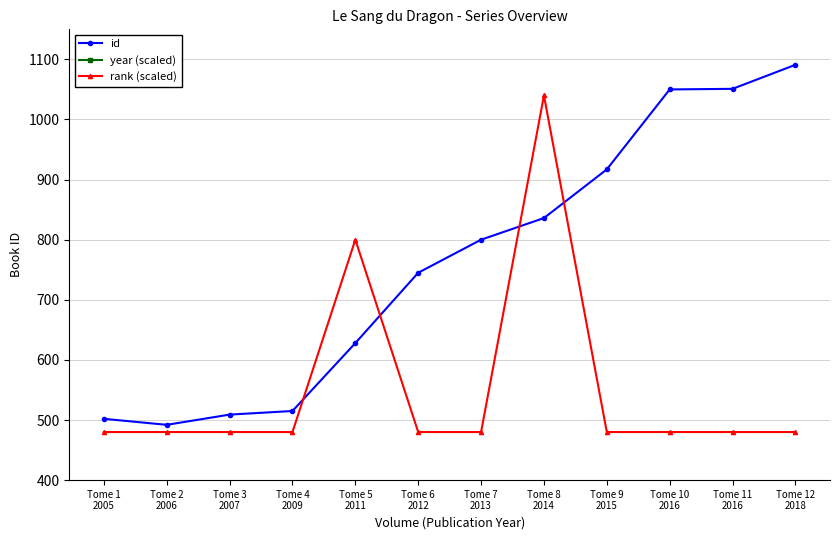

How many intersections are there between id and rank (scaled)?

4